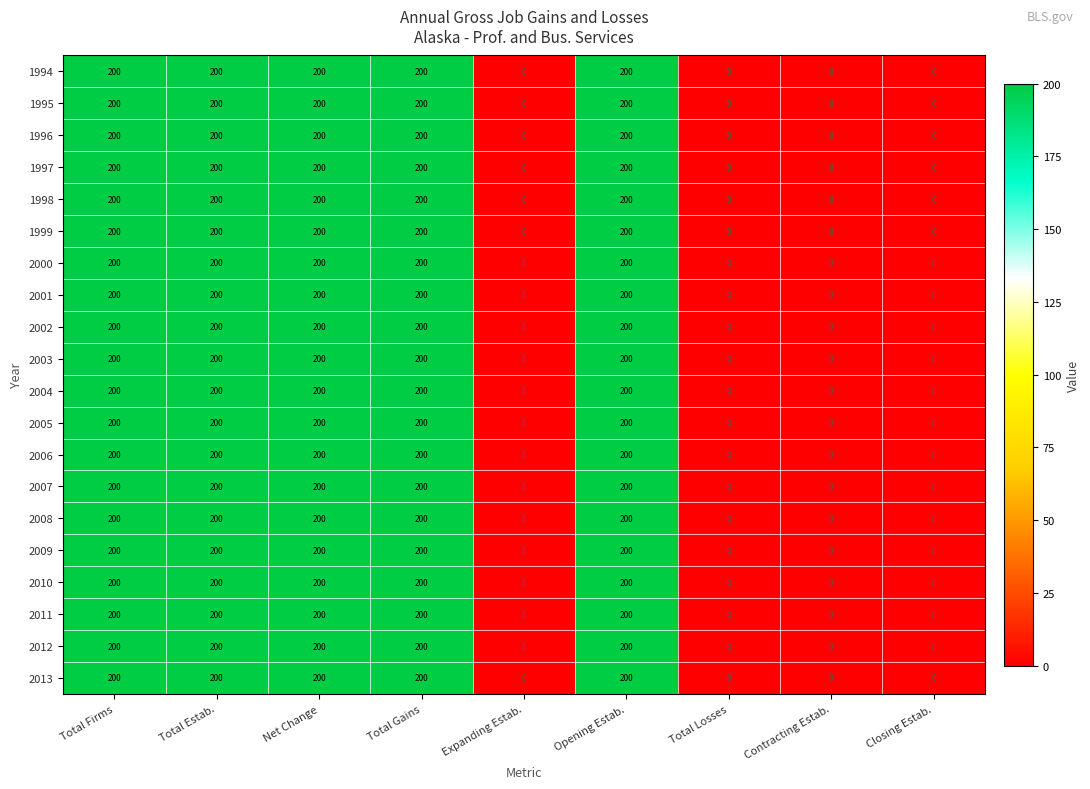

What is the greatest value displayed?

200